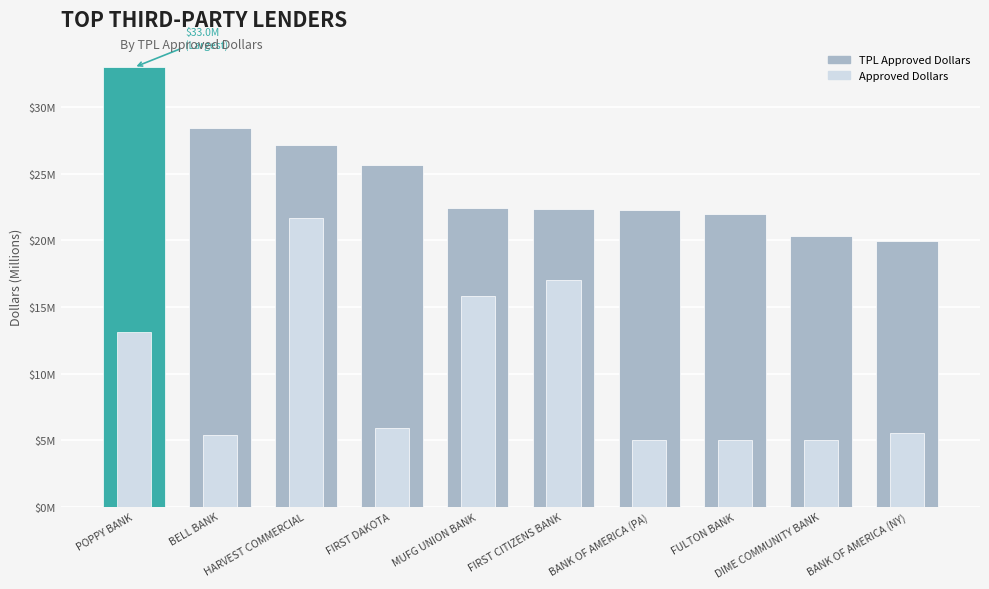

What is the highest value of the ApprovedDollars series?

21.7